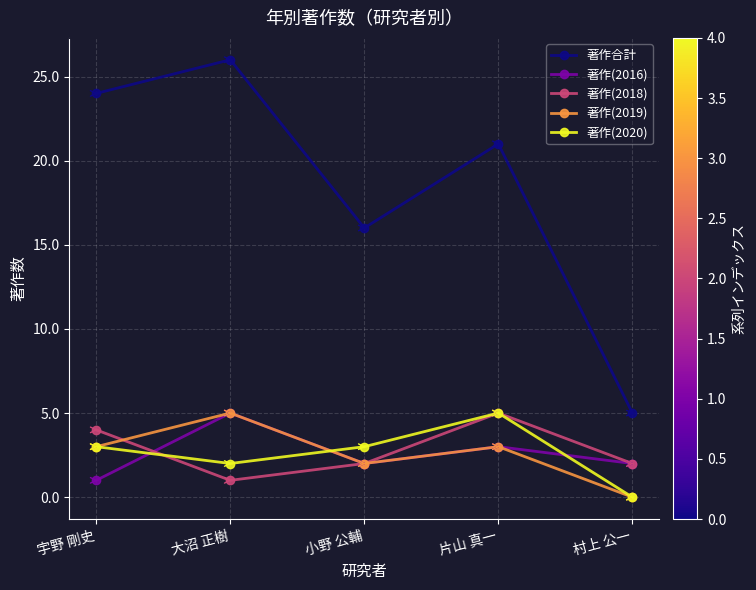

At which category does 著作合計 reach its first local peak?

大沼 正樹